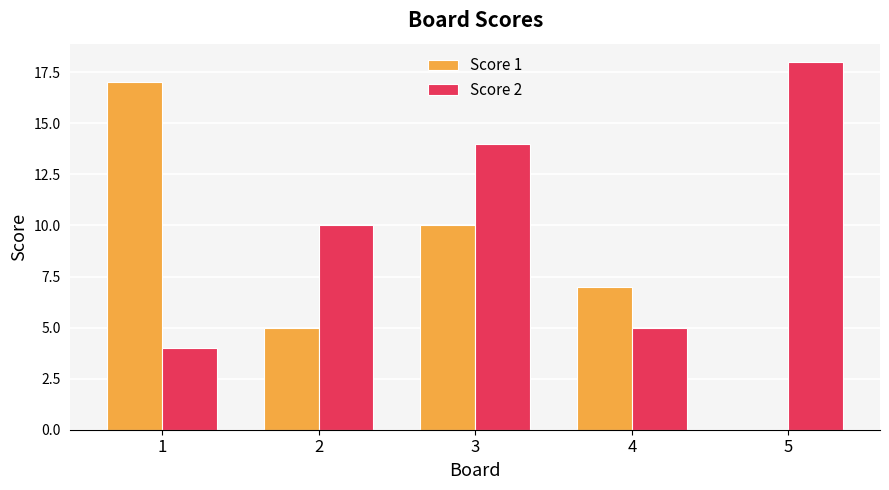

Between 1 and 4, which series saw the biggest shift?

Score 1